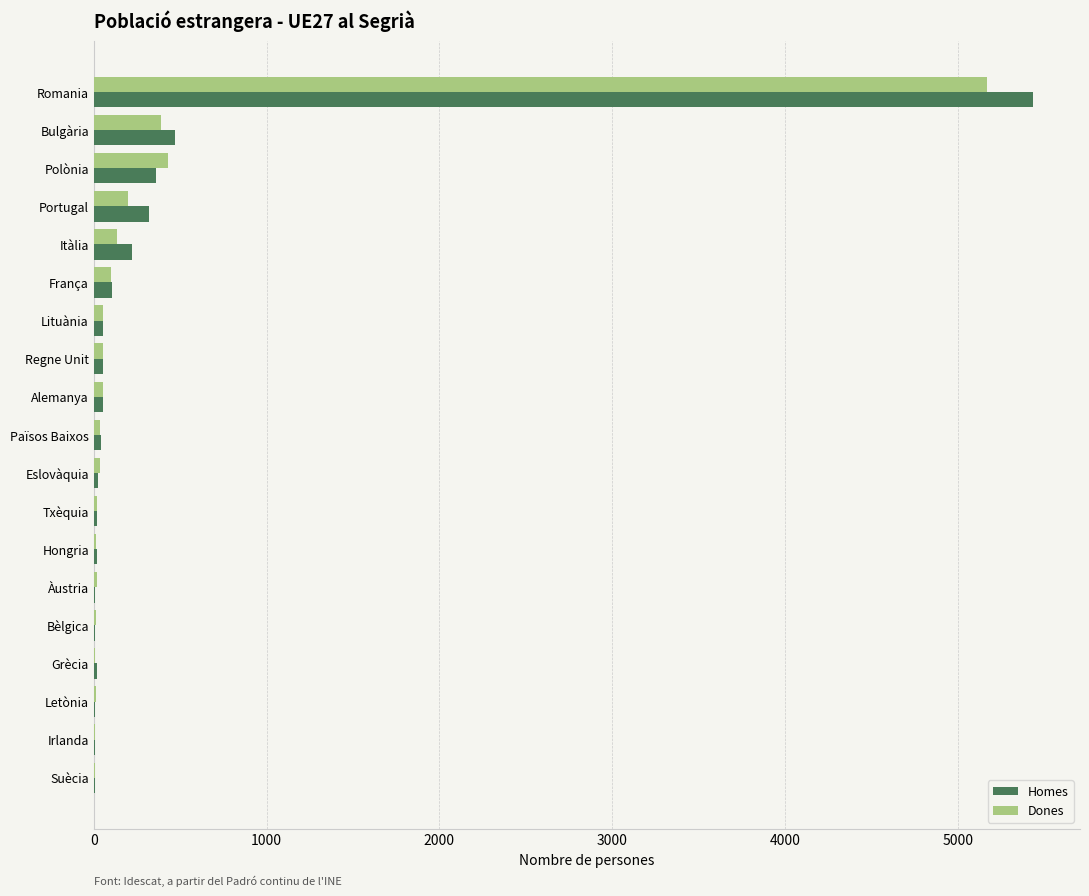

At which category is the sum across all series the highest?

Romania